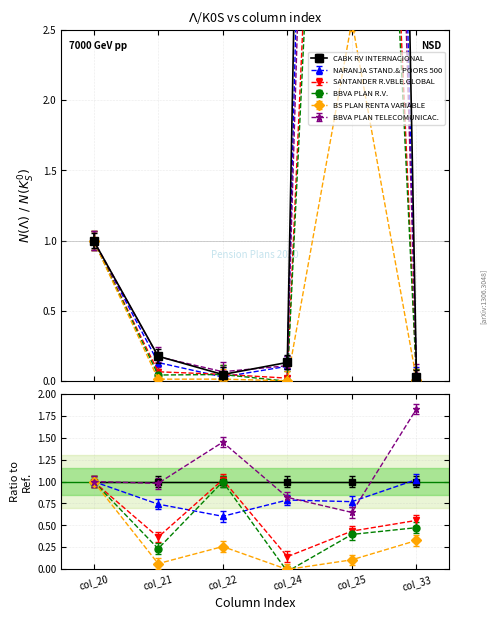

In BBVA PLAN R.V., how many points are lower than both neighbors (excluding endpoints)?

2